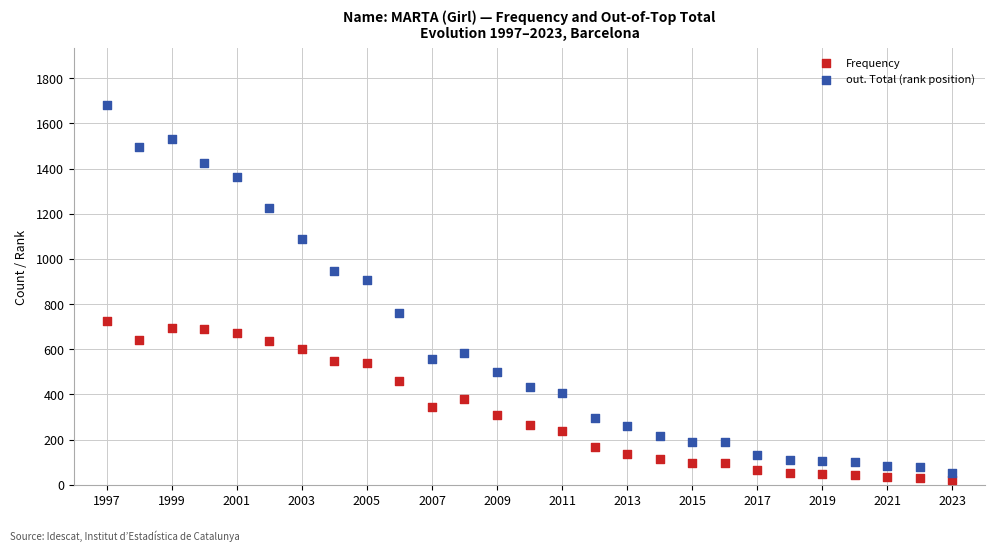

Across all data points, what is the range of X values (max minus min)?

26